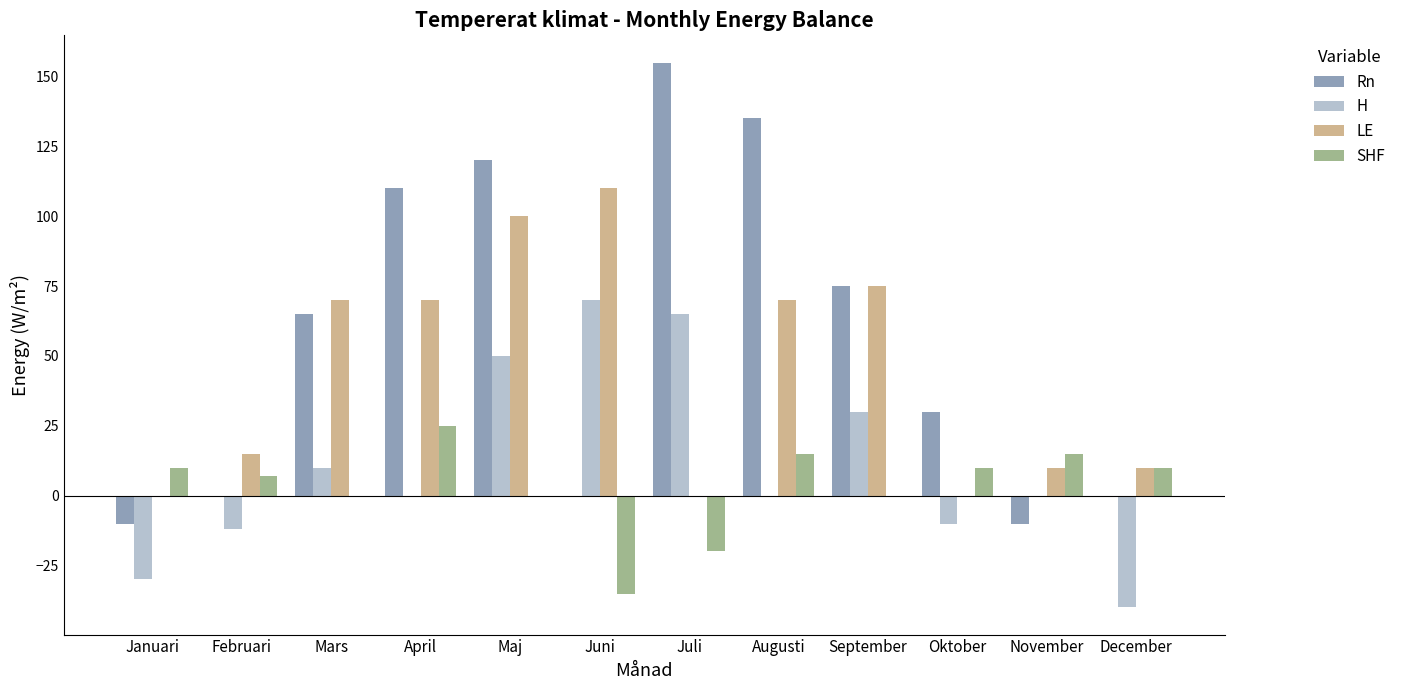

What is the greatest value displayed?

155.0